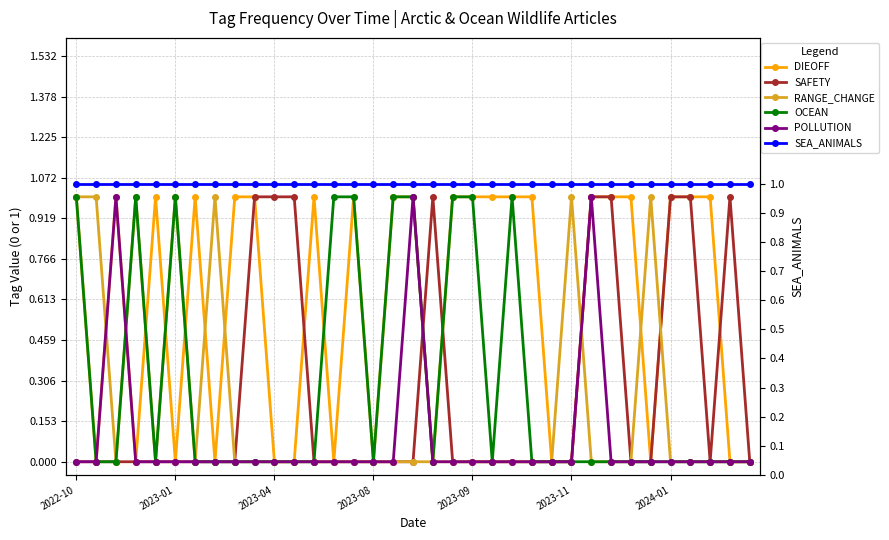

Between 2023-11 and 13, which series saw the biggest shift?

RANGE_CHANGE